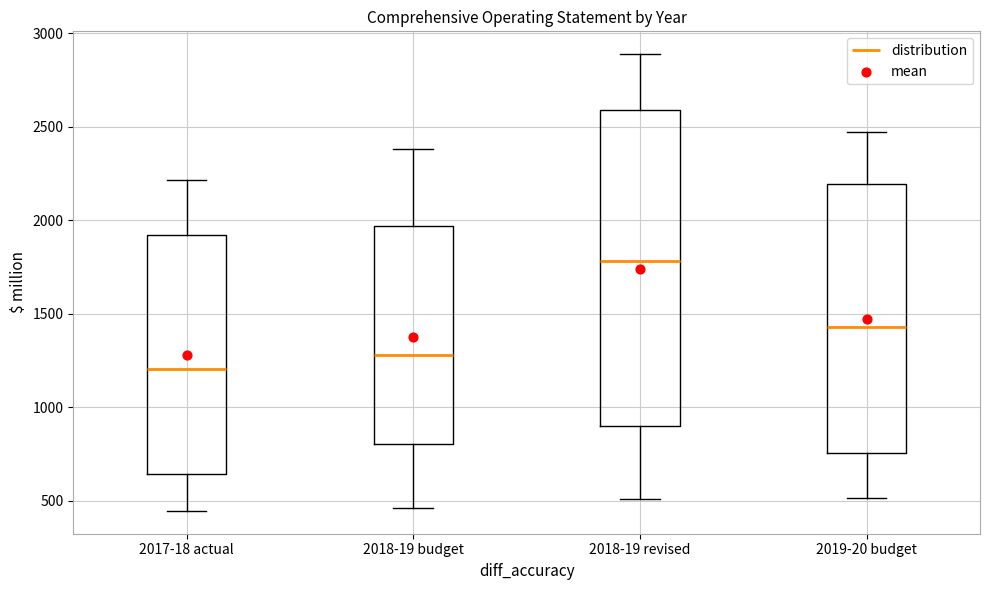

Which box's median line is the lowest?

2017-18 actual